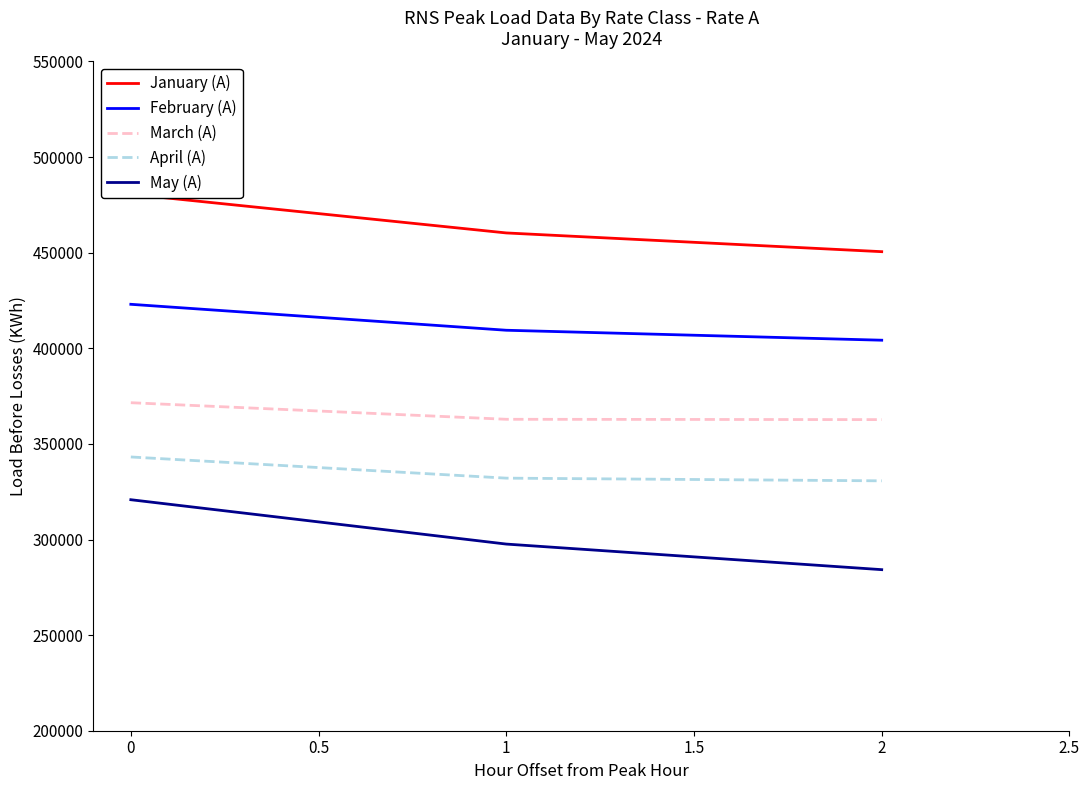

Rank the series by their average value, from highest to lowest.

January (A), February (A), March (A), April (A), May (A)